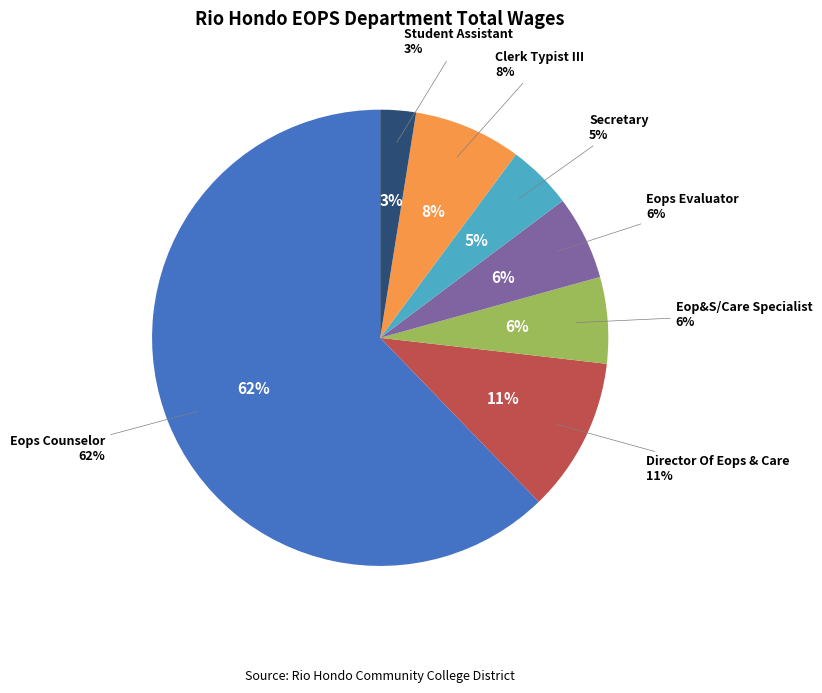

What percentage is the Eops Counselor slice, to the nearest percent?

62%